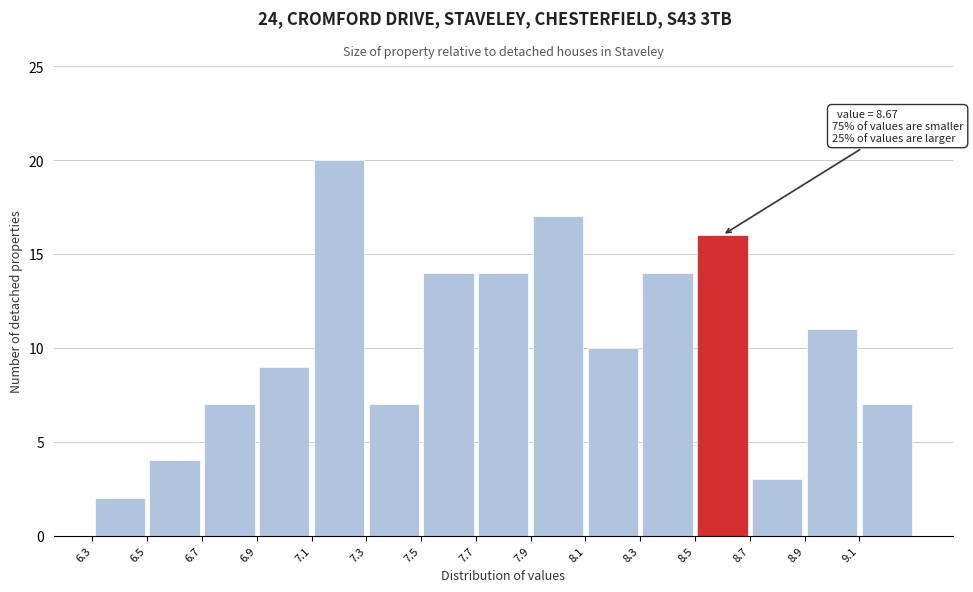

Over which range of the x-axis is the bar tallest?

7.1 to 7.3